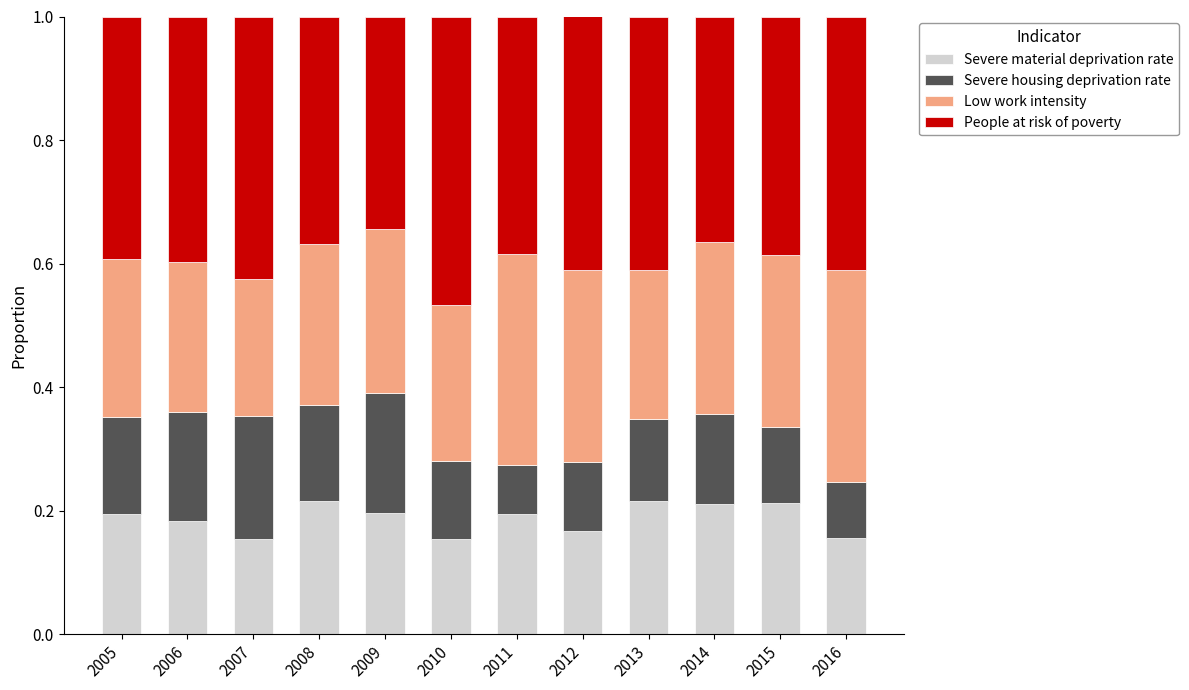

The value of Severe material deprivation rate at 2008 is 0.2. True or false?

True